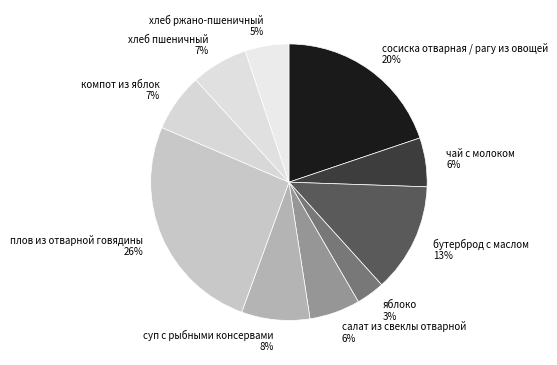

What is the smallest slice in the pie chart?

яблоко